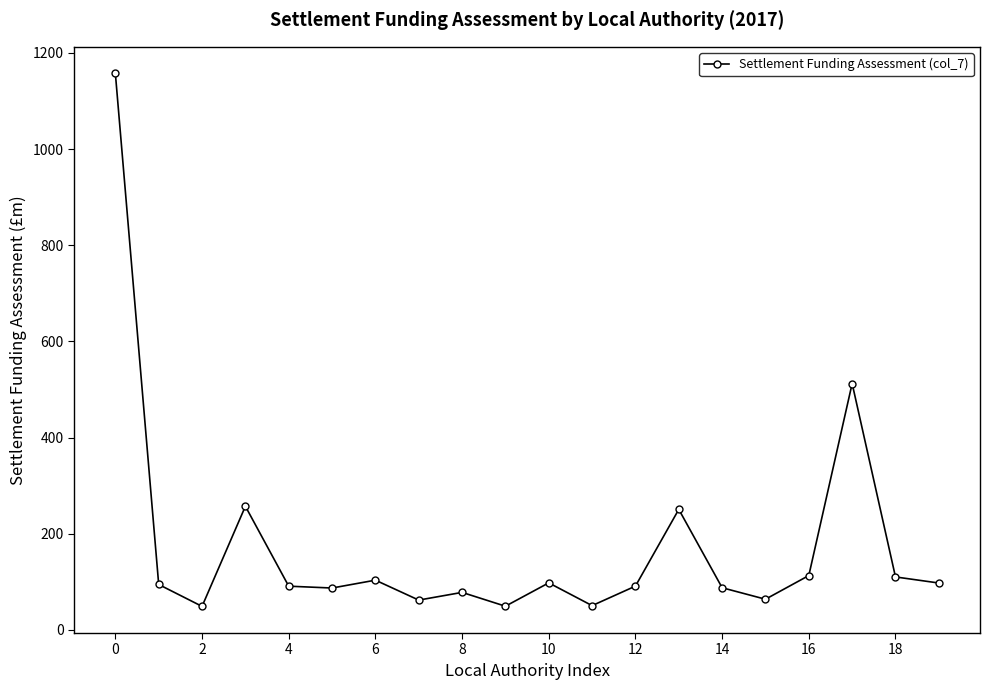

True or false: the data has more than 0 interior local peaks.

True